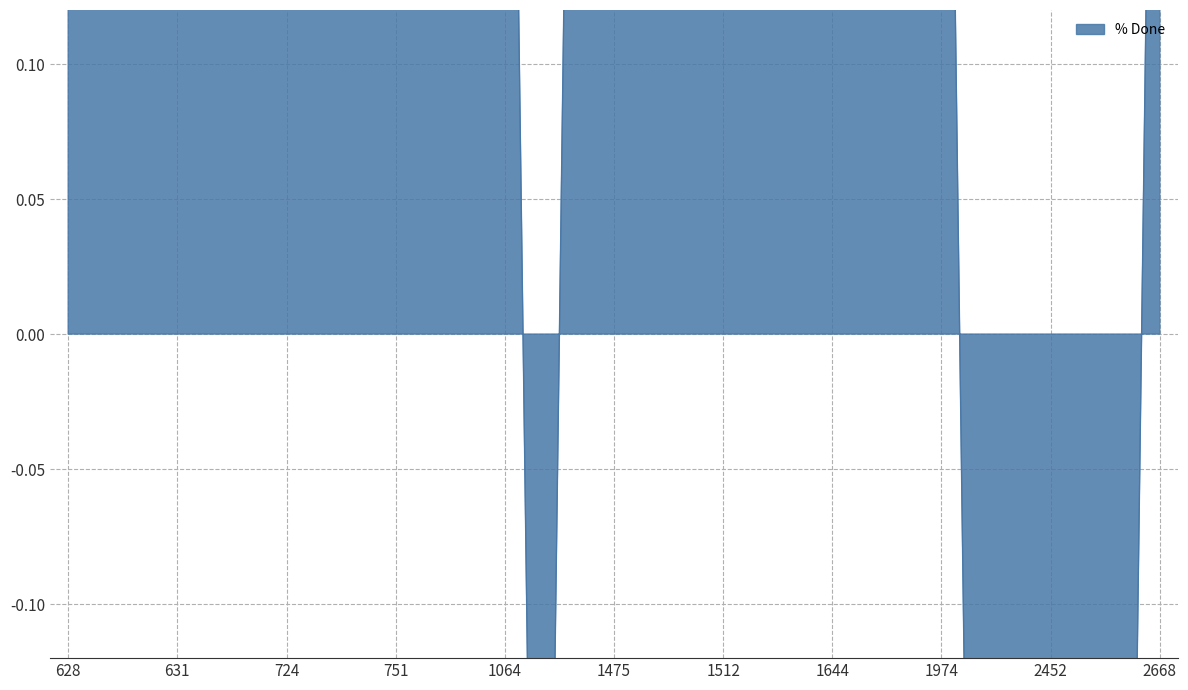

Reading left to right, transcribe all the data shown in this chart.

628=0.5	629=0.5	630=0.5	631=0.5	632=0.5	723=0.5	724=0.5	728=0.5	747=0.5	751=0.5	902=0.5	1001=0.5	1064=0.5	1154=-0.5	1155=0.5	1475=0.5	1507=0.5	1511=0.5	1512=0.5	1610=0.5	1623=0.5	1644=0.5	1689=0.5	1753=0.5	1974=0.5	2075=-0.5	2243=-0.5	2452=-0.5	2453=-0.5	2667=-0.5	2668=0.5